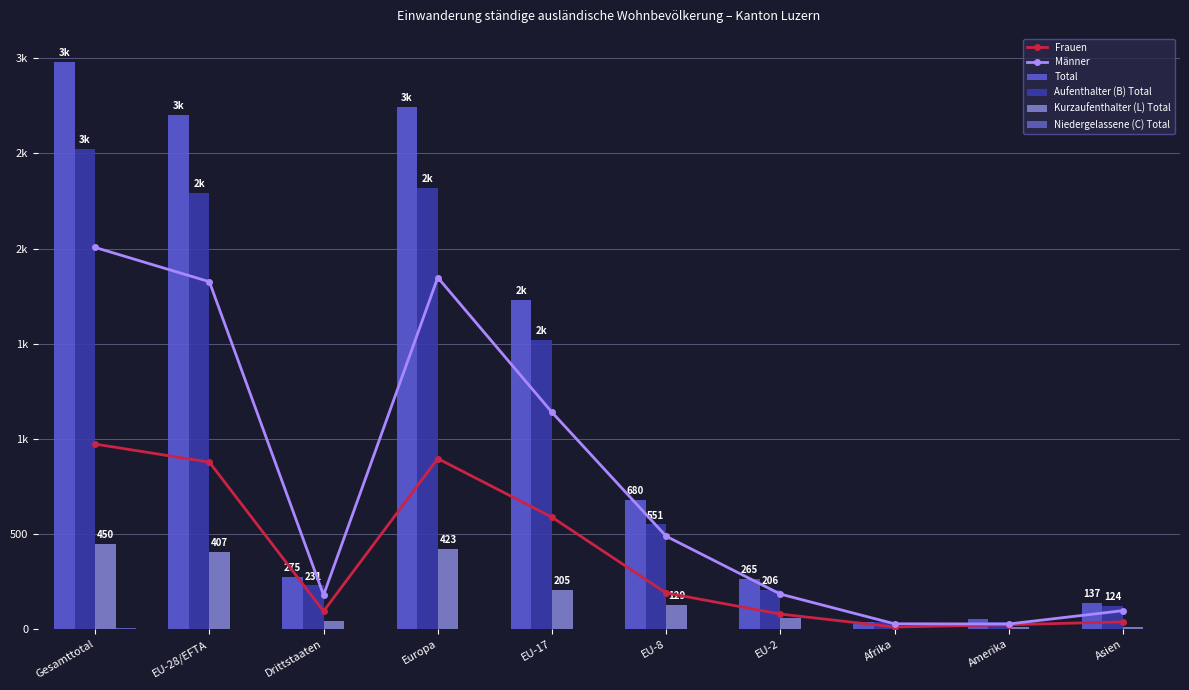

At which category does the chart reach its minimum across all series?

EU-8